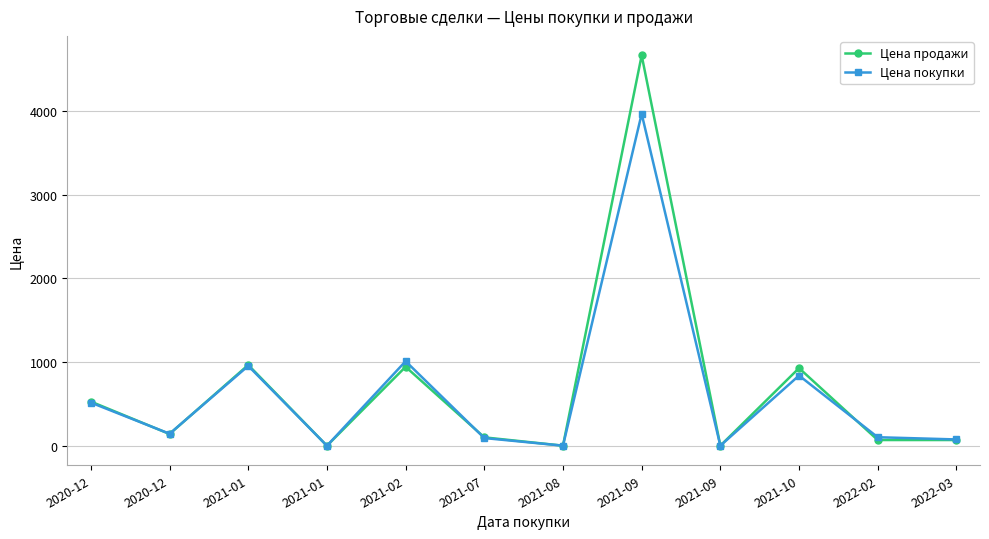

What is the value of the Цена продажи point at the 6th from the left?

100.4